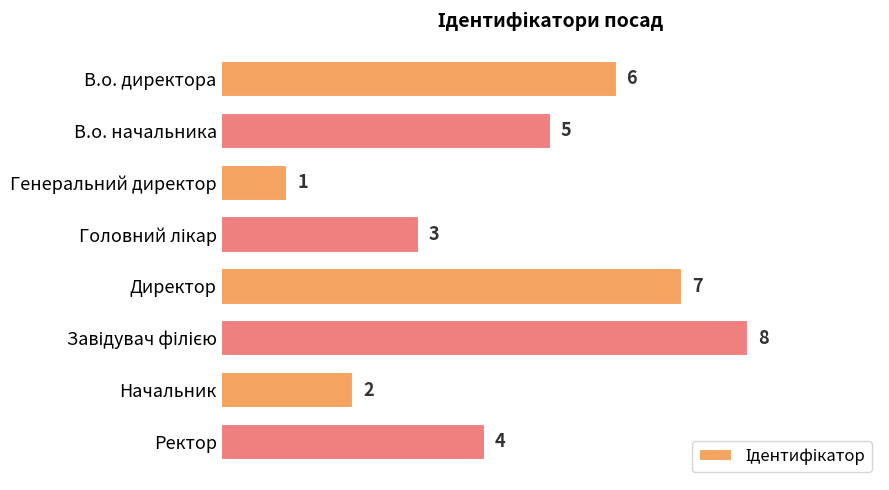

What is the greatest value displayed?

8